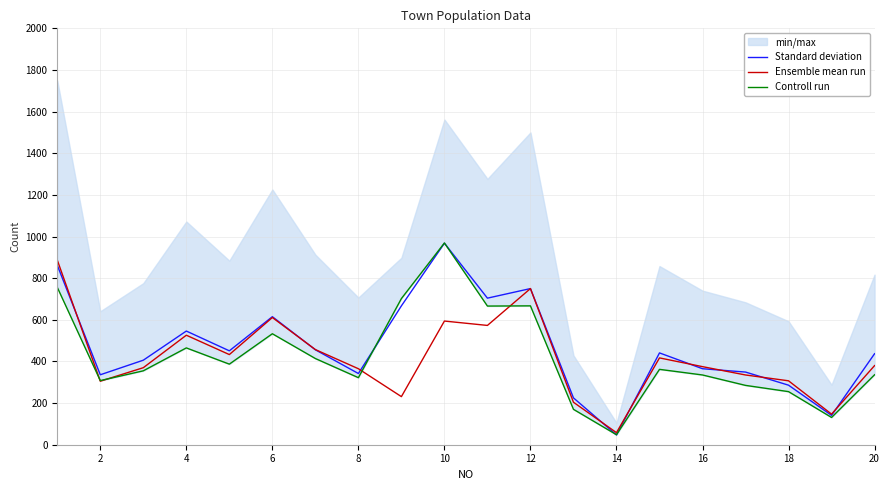

What is the difference between the maximum and minimum values in the Ensemble mean run series?

829